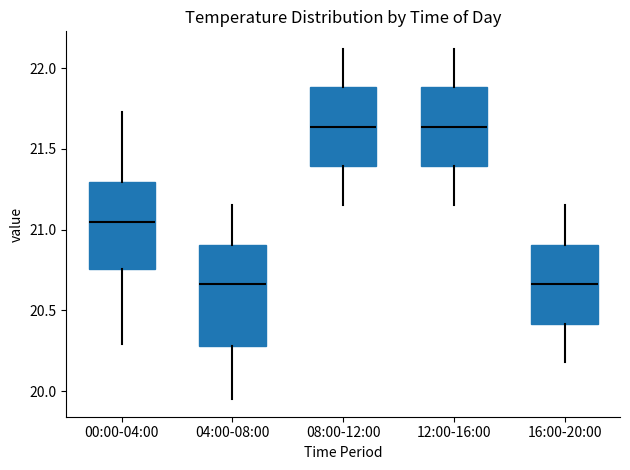

Which box is the tallest, from its lower edge to its upper edge?

04:00-08:00